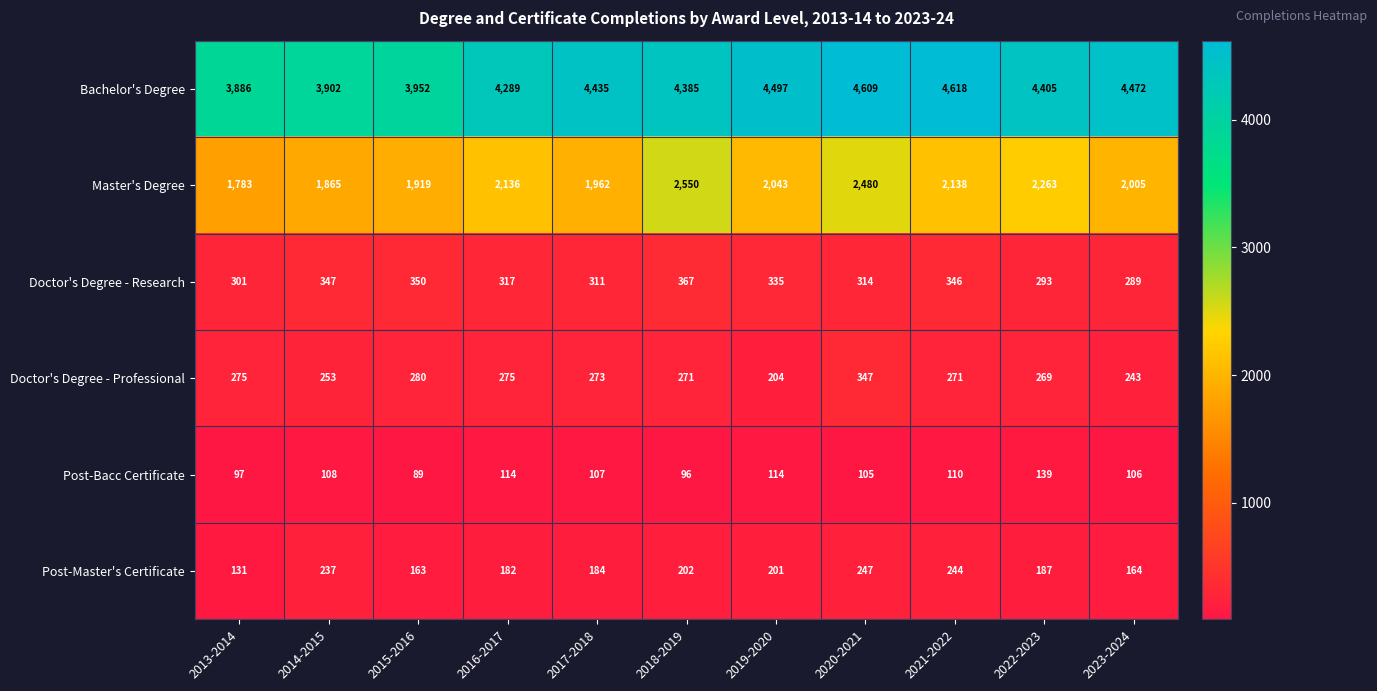

At 2013-2014, list the series in order from smallest to largest.

Post-Bacc Certificate, Post-Master's Certificate, Doctor's Degree - Professional, Doctor's Degree - Research, Master's Degree, Bachelor's Degree